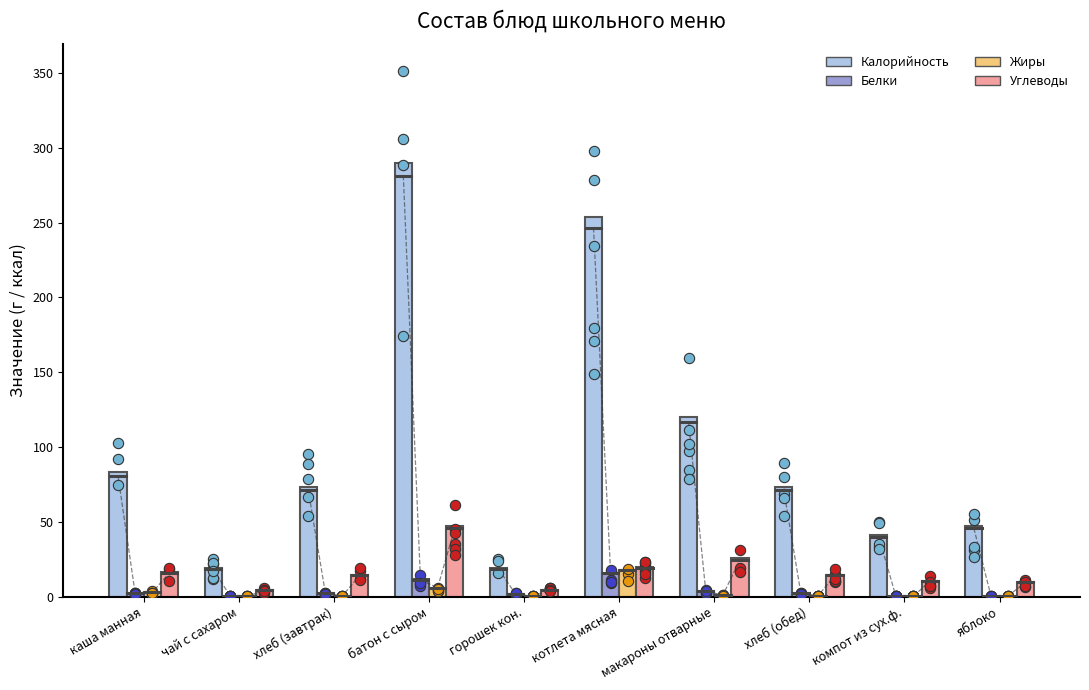

Which series has the largest total across all categories?

Калорийность